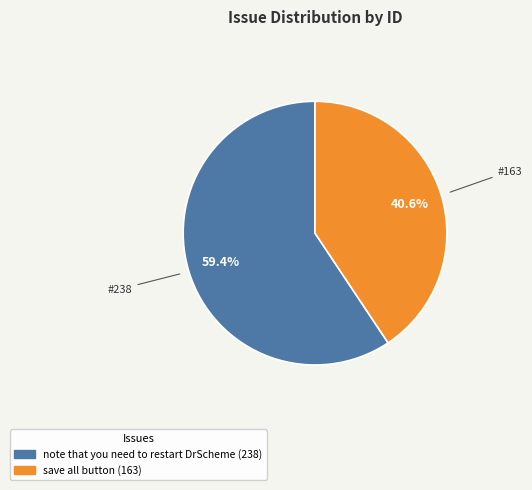

Does any single category account for the majority?

Yes